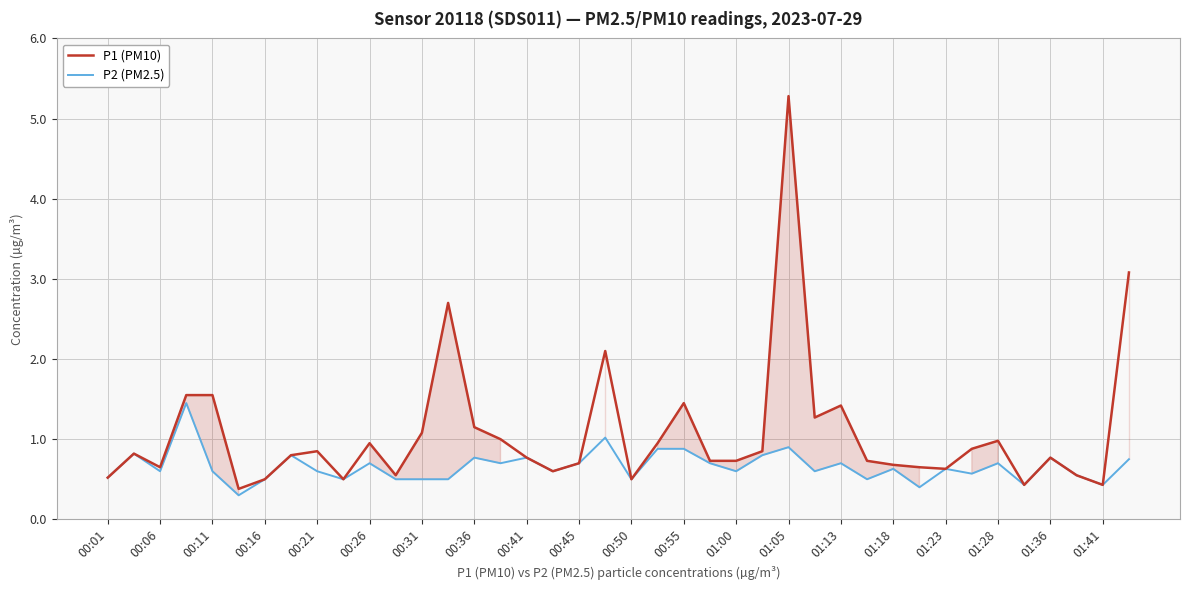

At how many categories does at least one series exceed 4?

1